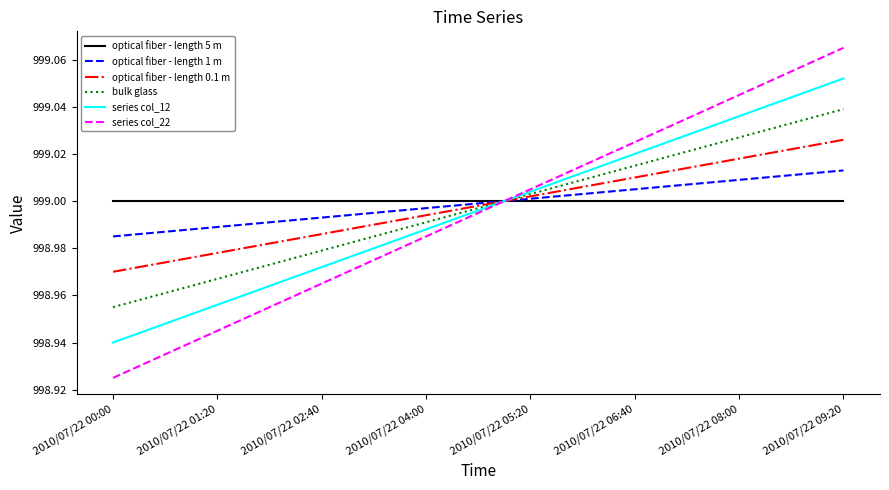

How many times do bulk glass and series col_22 cross each other?

1